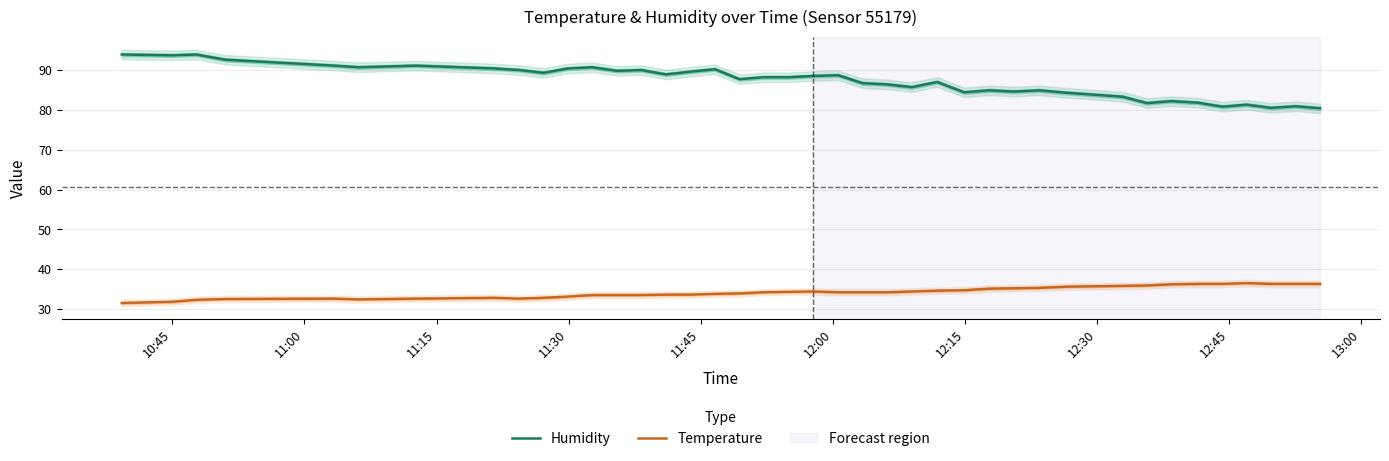

True or false: Temperature and Humidity cross at least once.

False